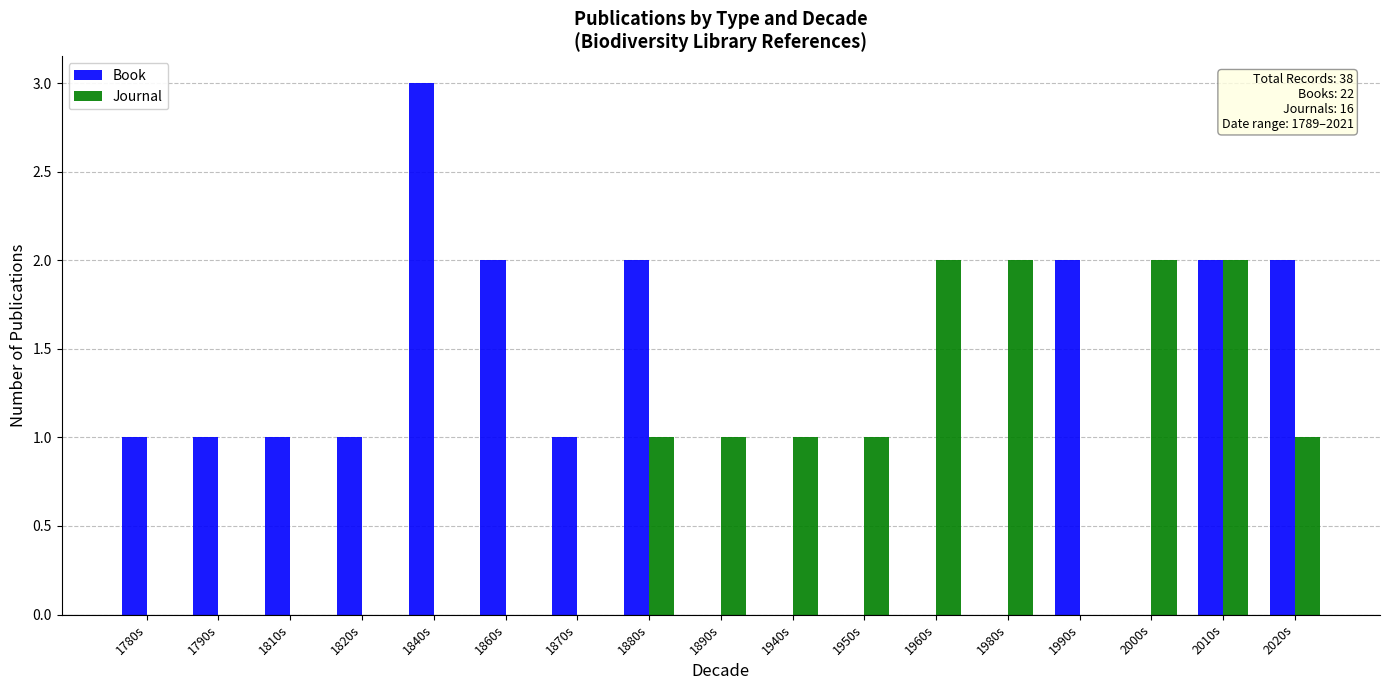

Does the chart contain stacked bars?

No